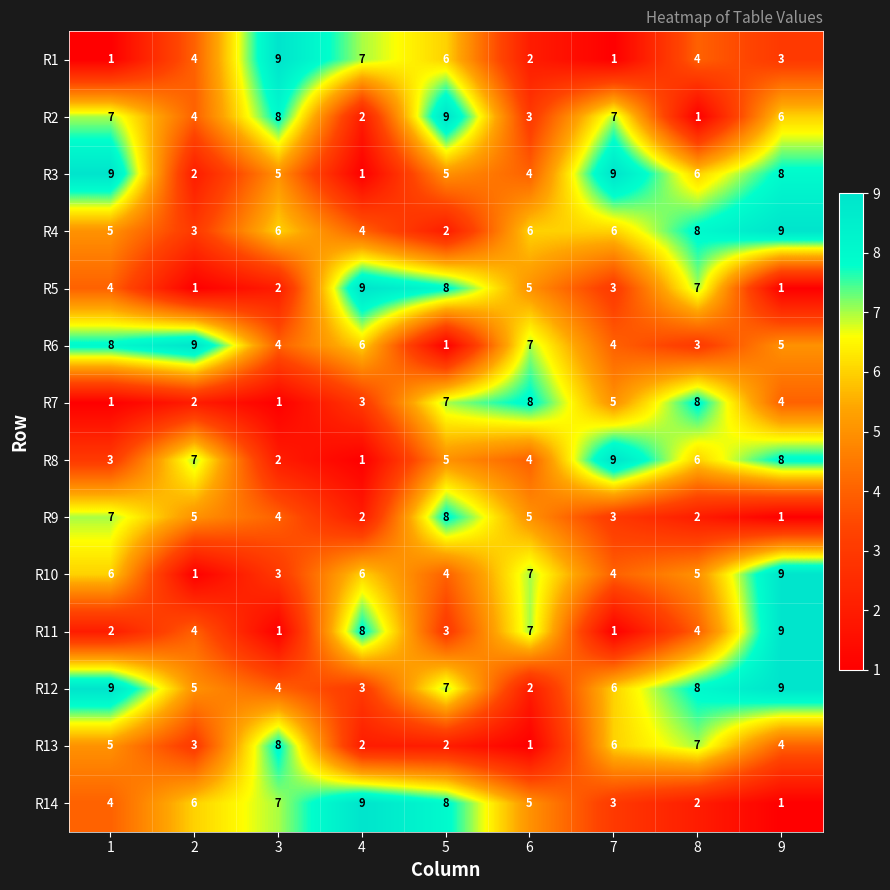

How many values in the R4 series are below 6?

4